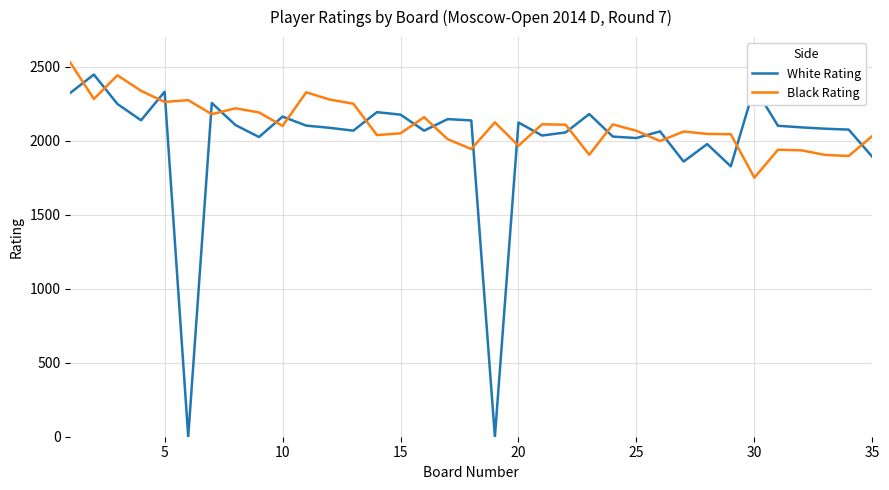

How many lines are shown in the chart?

2